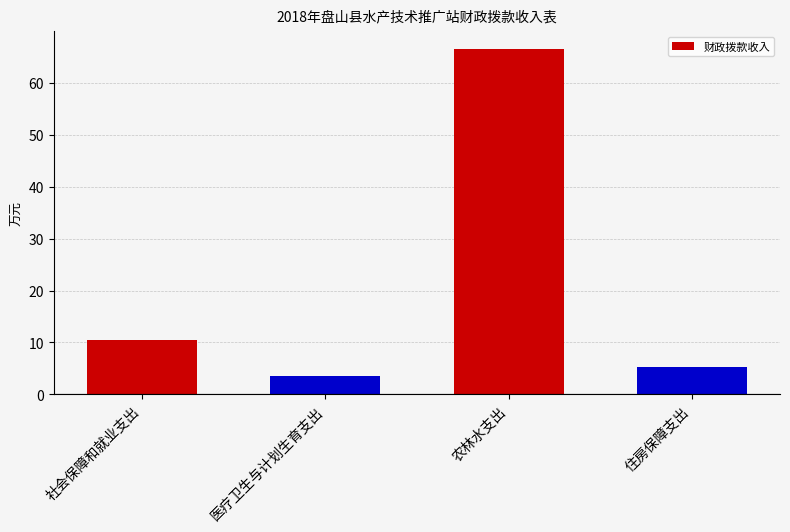

How many series are shown in this chart?

1